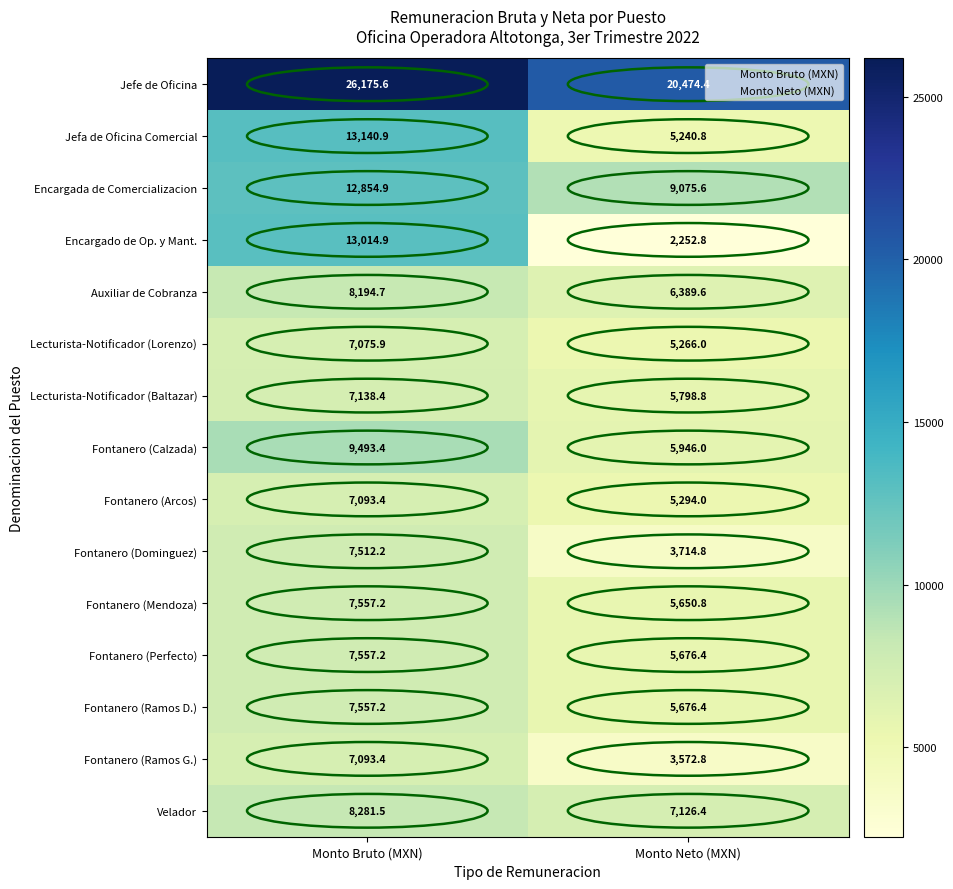

Where does the Velador series first go above 8281?

Monto Bruto (MXN)